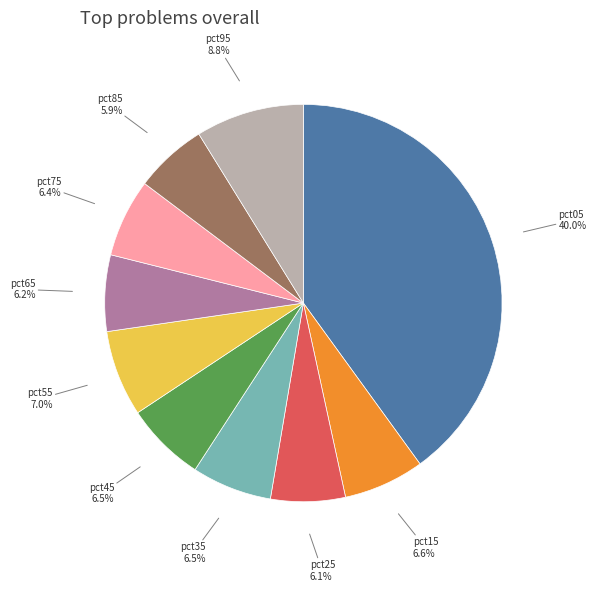

To the nearest percent, what is the difference between the largest and smallest slice percentages?

34%